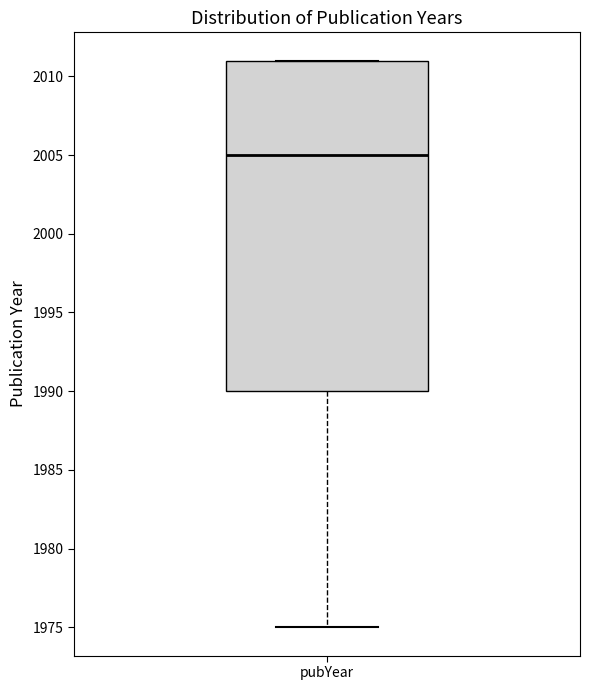

Transcribe this box plot: give where the median line is, the range the box spans, and where the two whiskers end, as read against the y-axis. The values are not printed on the chart, so give them approximately, as read against the axis.

median 2005, box 1990 to 2011, whiskers 1975 to 2011